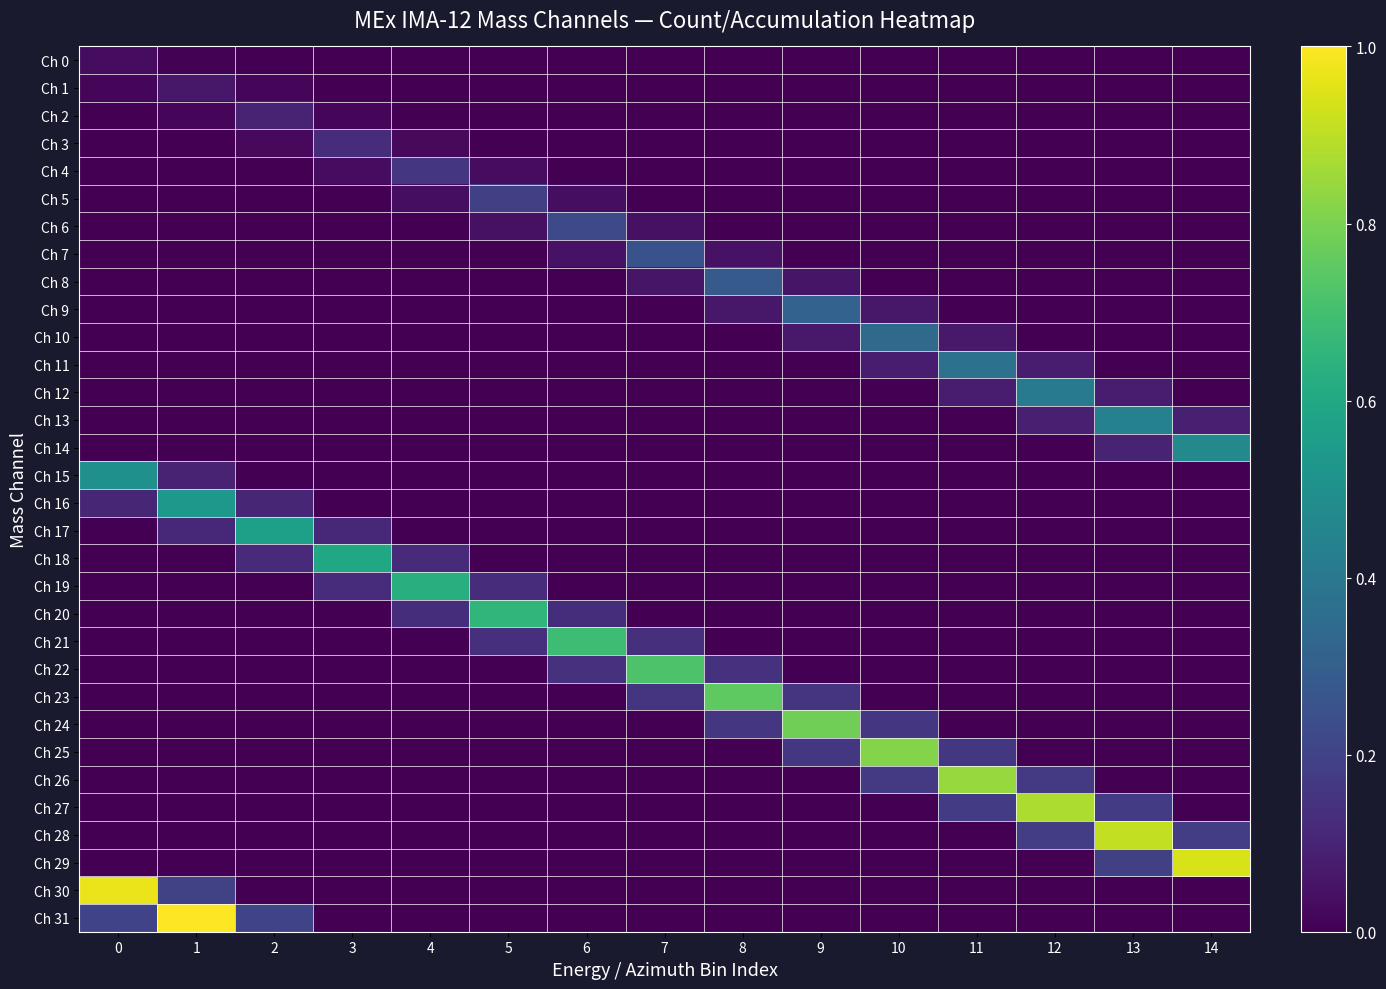

Which series changed the most between 4 and 12?

Ch 27